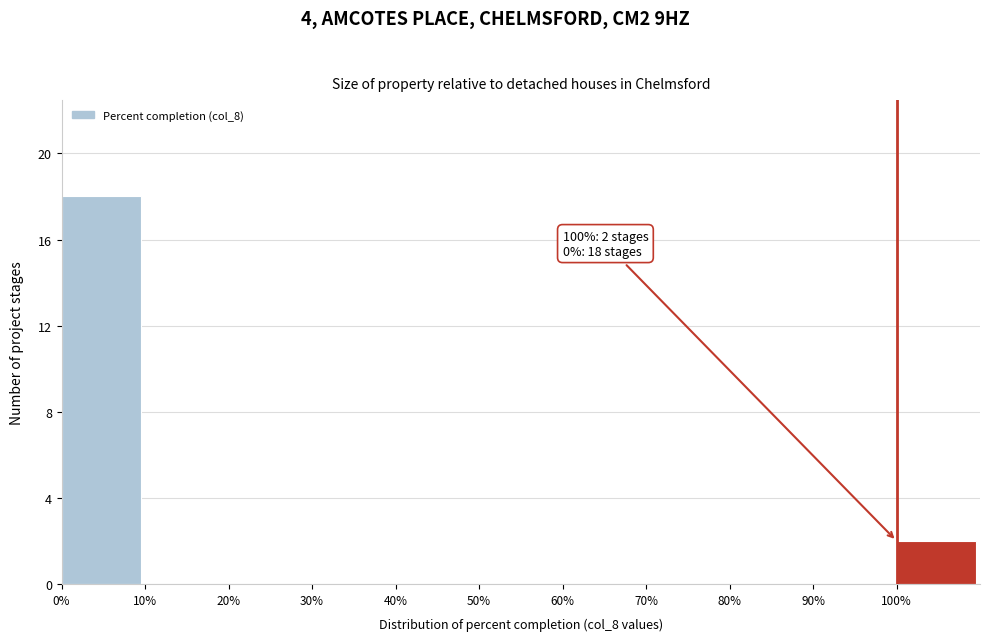

Which range on the x-axis has the tallest bar?

0 to 10